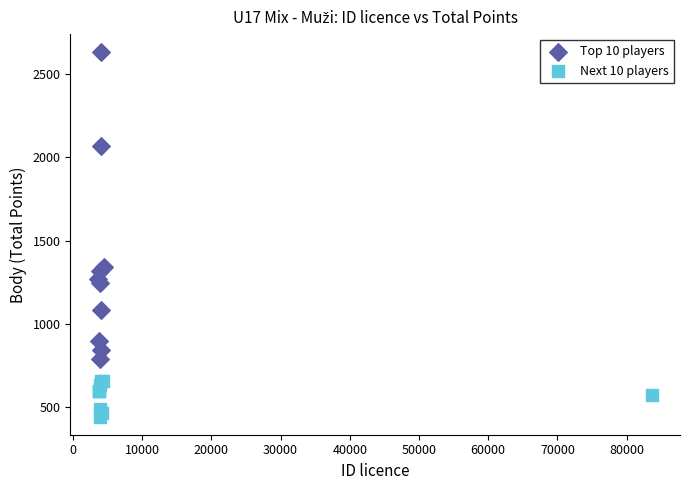

Which series contains the highest Y value?

Top 10 players